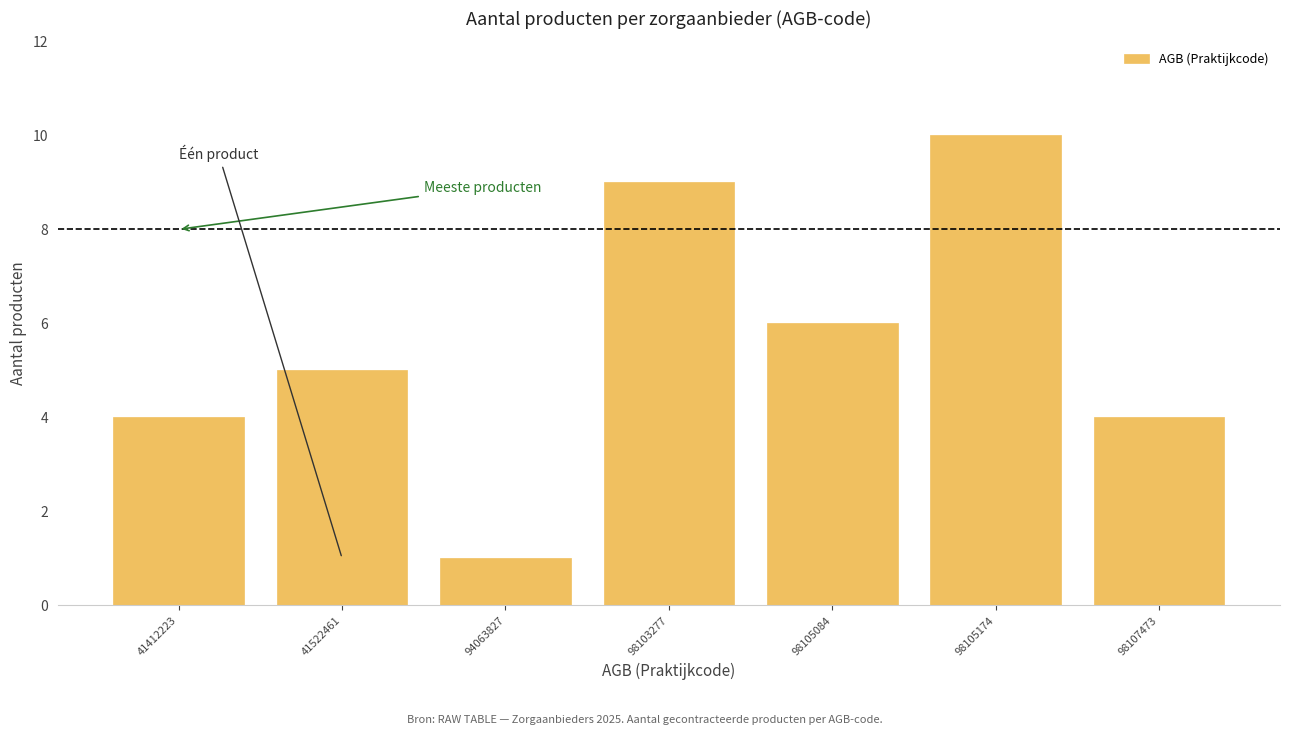

Reading left to right, what are all the values shown in this chart?

41412223=4	41522461=5	94063827=1	98103277=9	98105084=6	98105174=10	98107473=4